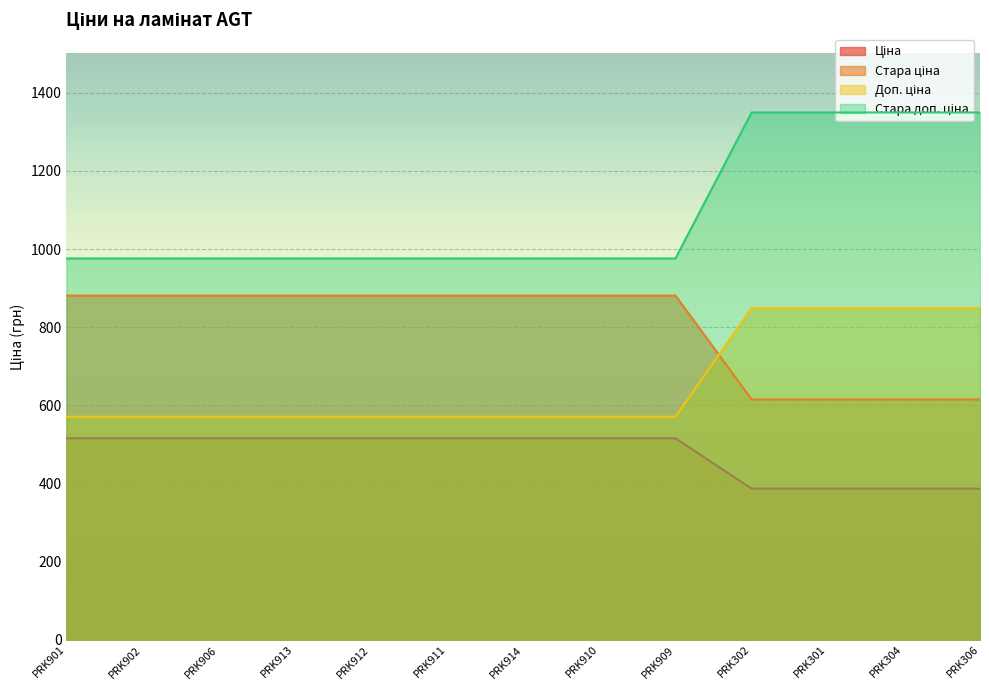

What position from the right is PRK910?

6